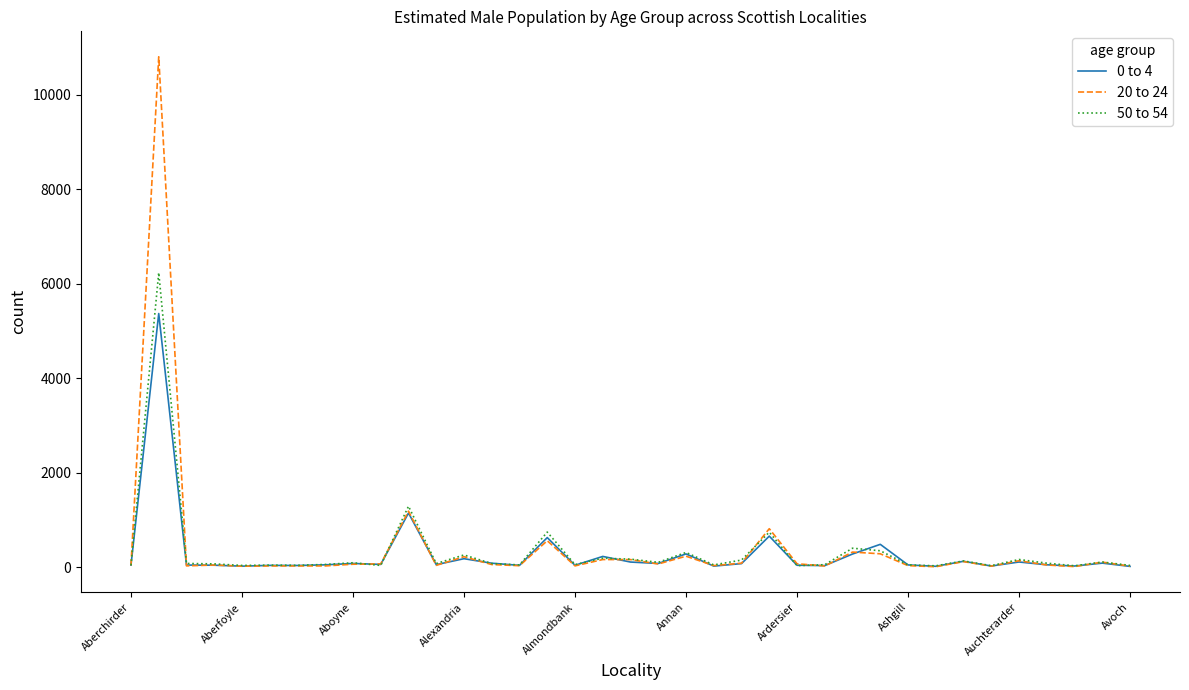

Which series has the widest spread of values?

20 to 24